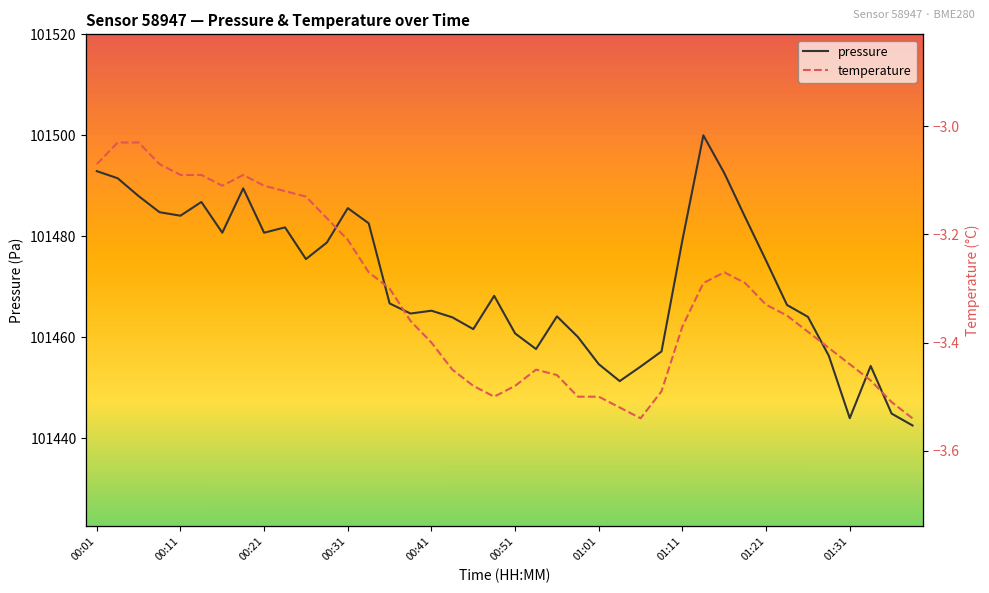

Rank the series by their maximum value, from highest to lowest.

pressure, temperature